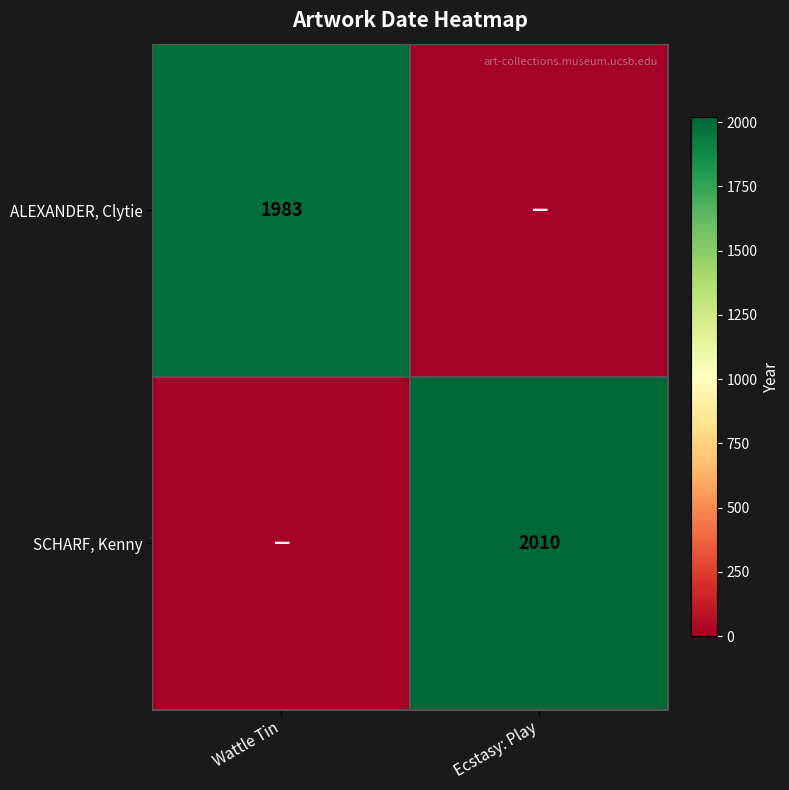

Is it true that ALEXANDER, Clytie equals 1308 at Wattle Tin?

False